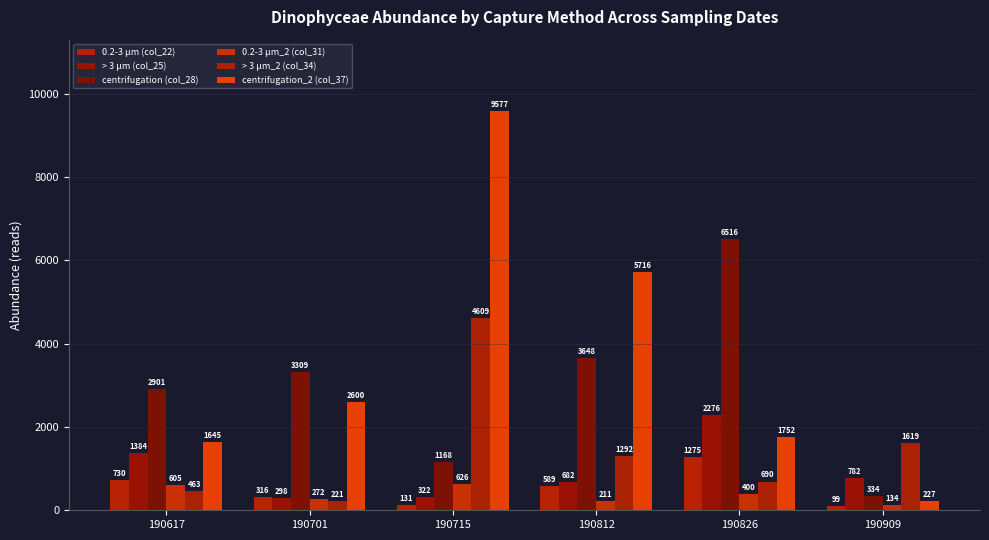

Which category has the lowest value in the centrifugation_2 (col_37) series?

190909